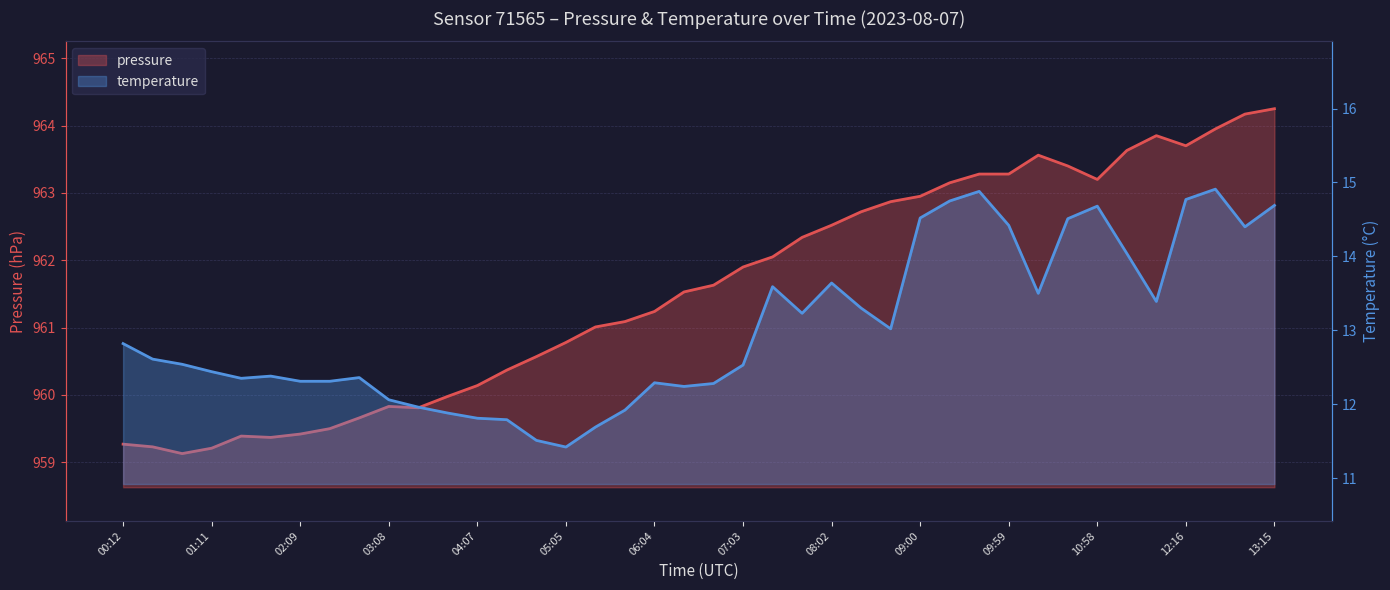

True or false: pressure and temperature cross at least once.

False